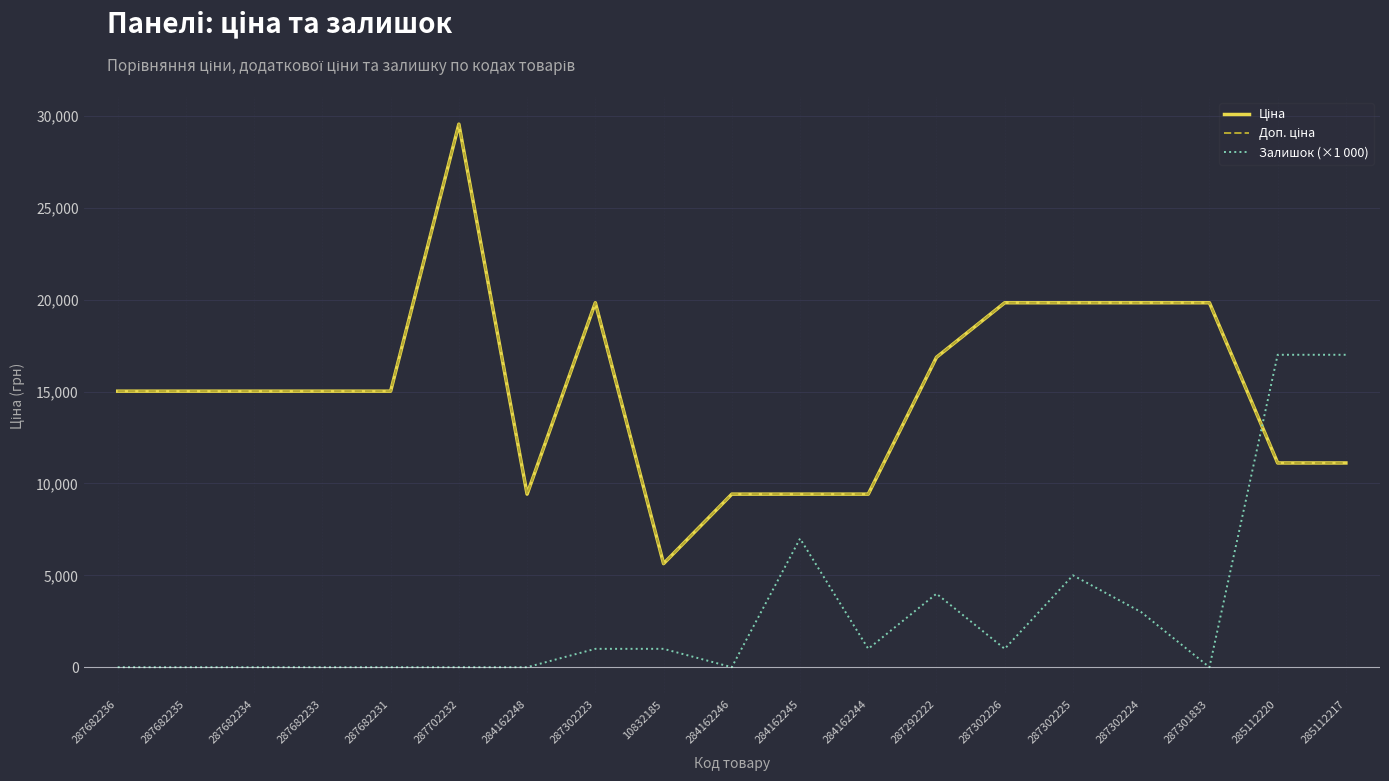

Is it true that Доп. ціна equals 5593.3 at 284162246?

False